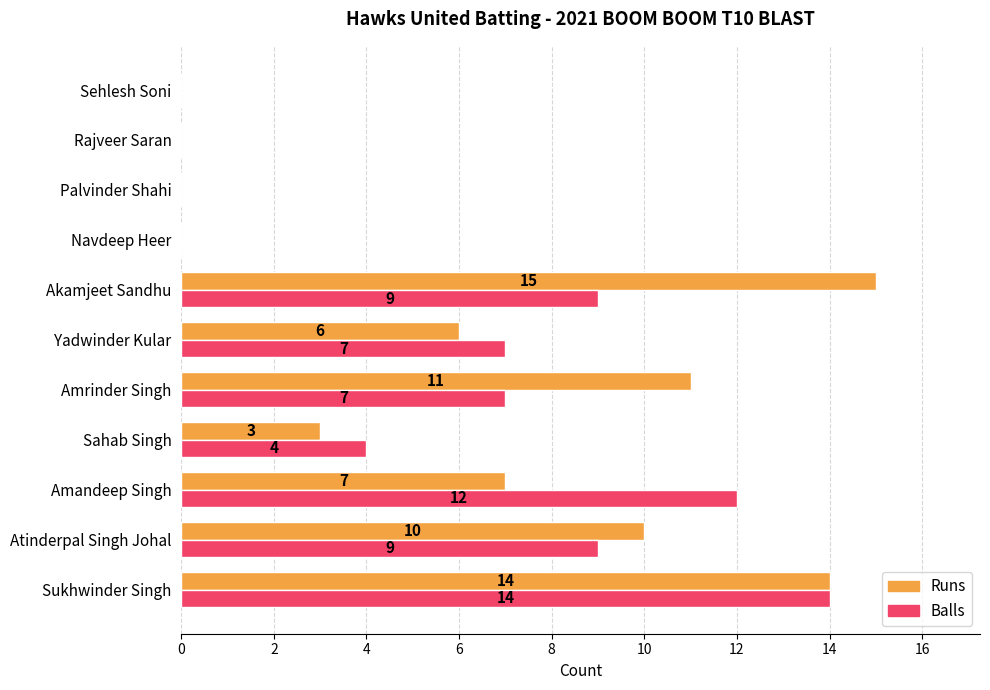

Where is Runs nearest to the value 7?

Amandeep Singh